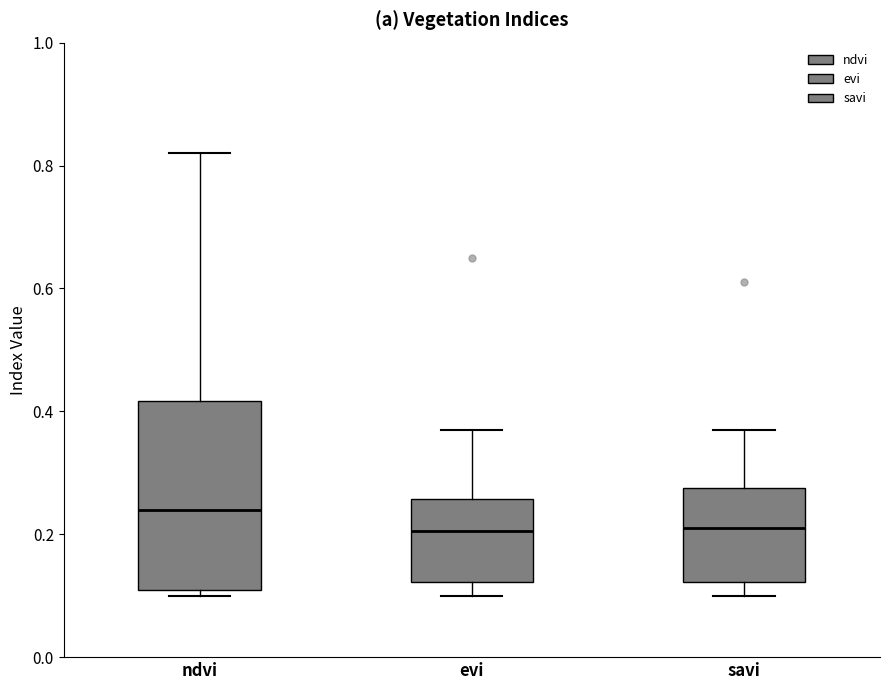

Comparing the boxes themselves (not the whiskers), which one is the tallest?

ndvi